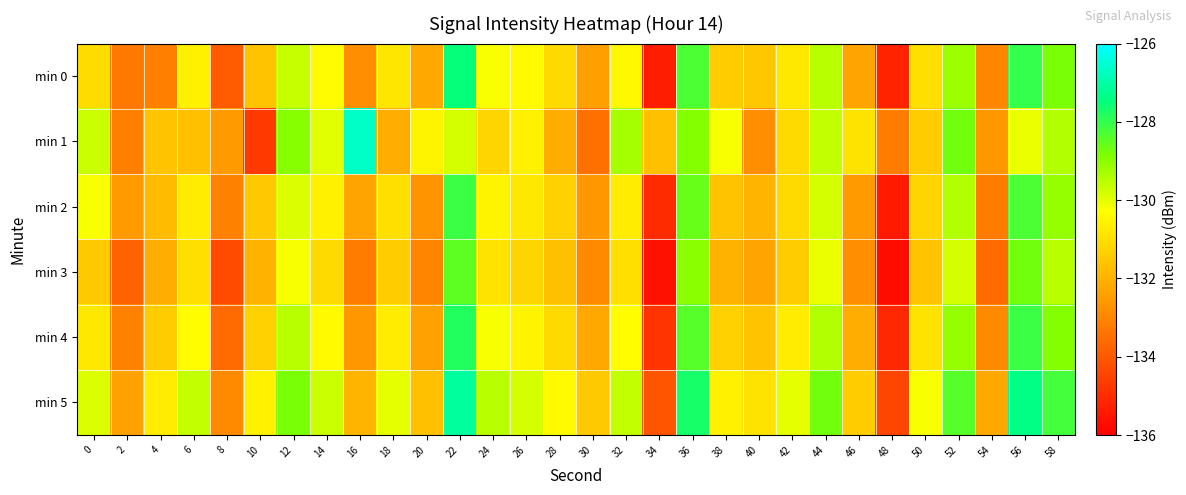

Count the number of categories in the chart.

30